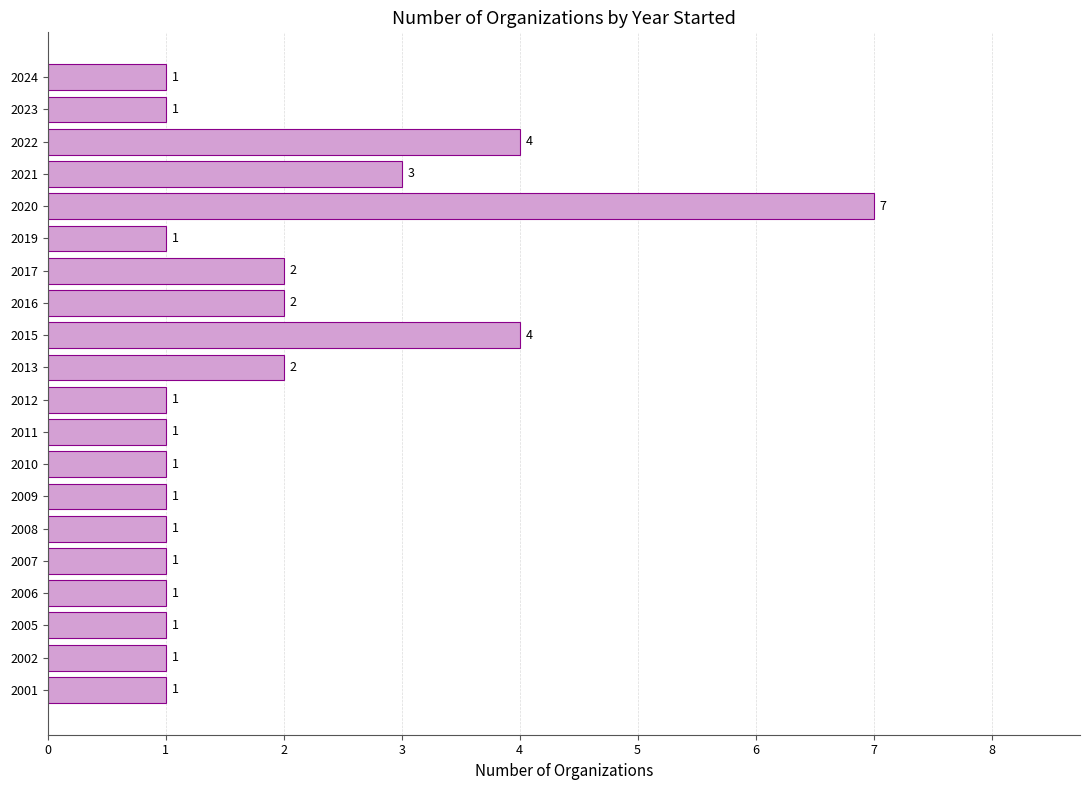

How many categories are shown in the chart?

20